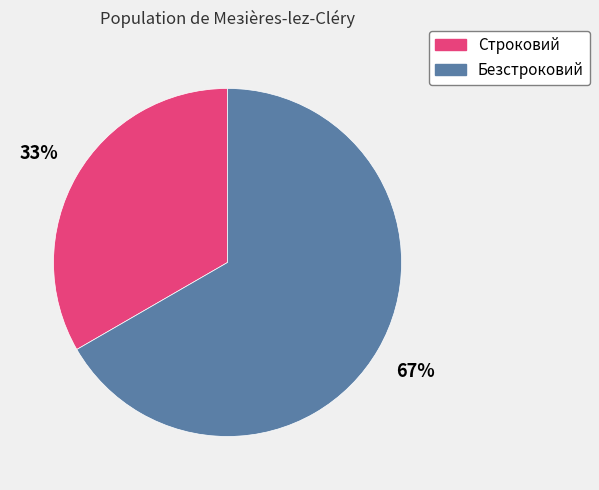

Rank the categories by value from lowest to highest.

Строковий, Безстроковий